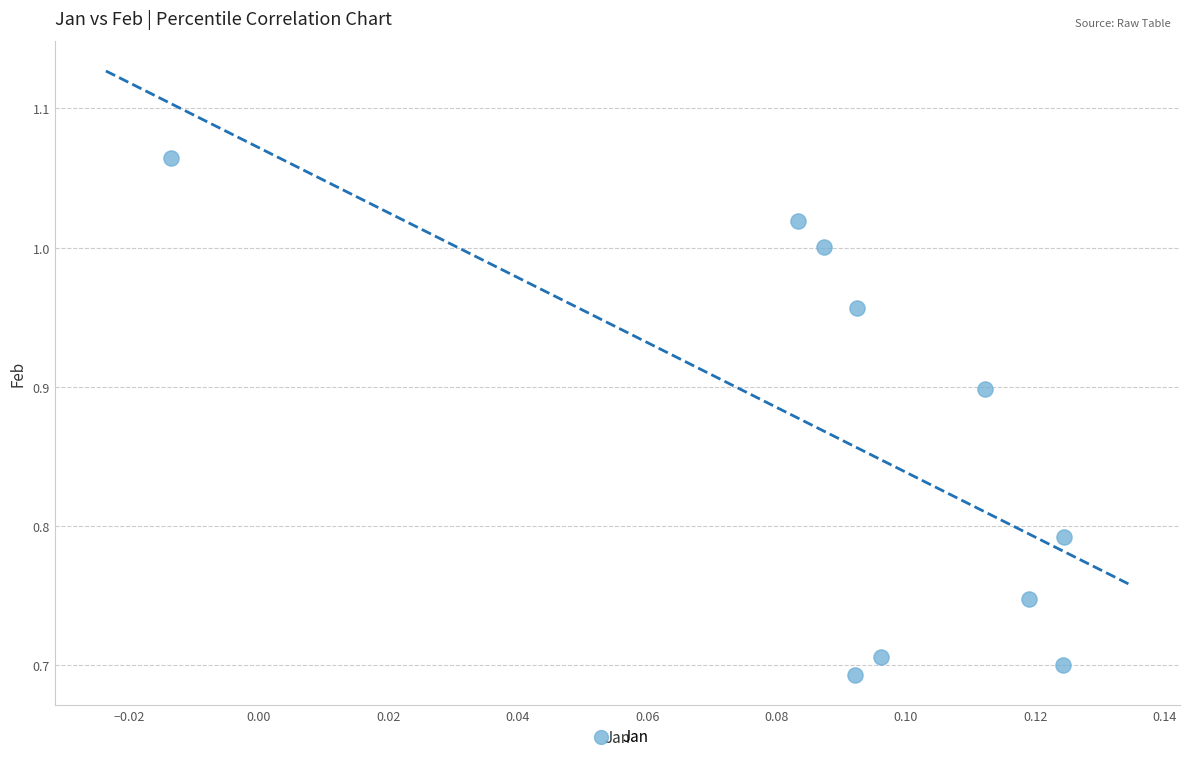

What is the range of Y values (max minus min)?

0.4